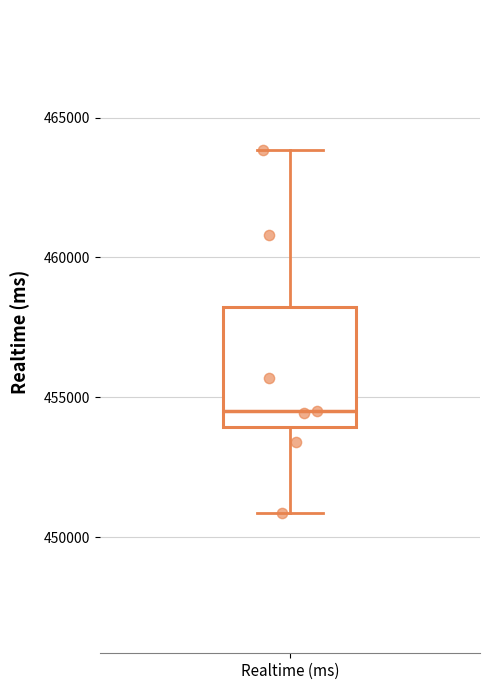

Read this box plot against the y-axis: the position of the median line, the range covered by the box, and the ends of both whiskers. The values are not printed on the chart, so give them approximately, as read against the axis.

median 454500, box 454000 to 458000, whiskers 451000 to 464000